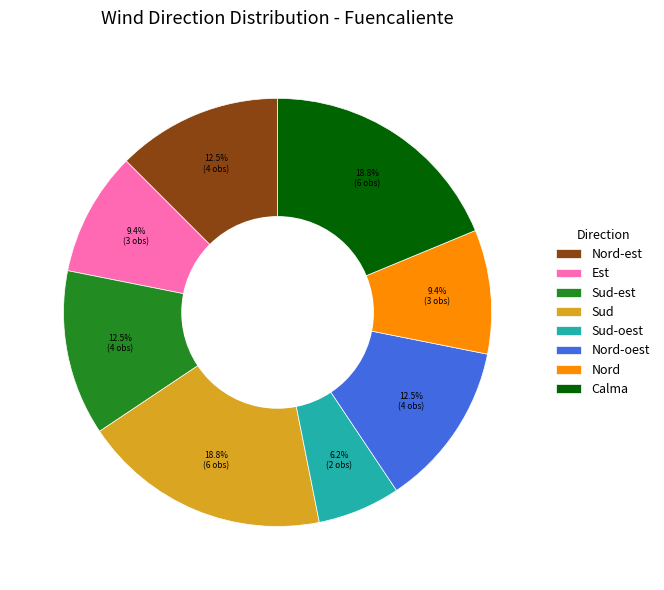

How much of the chart is everything except Sud-est?

87.5%